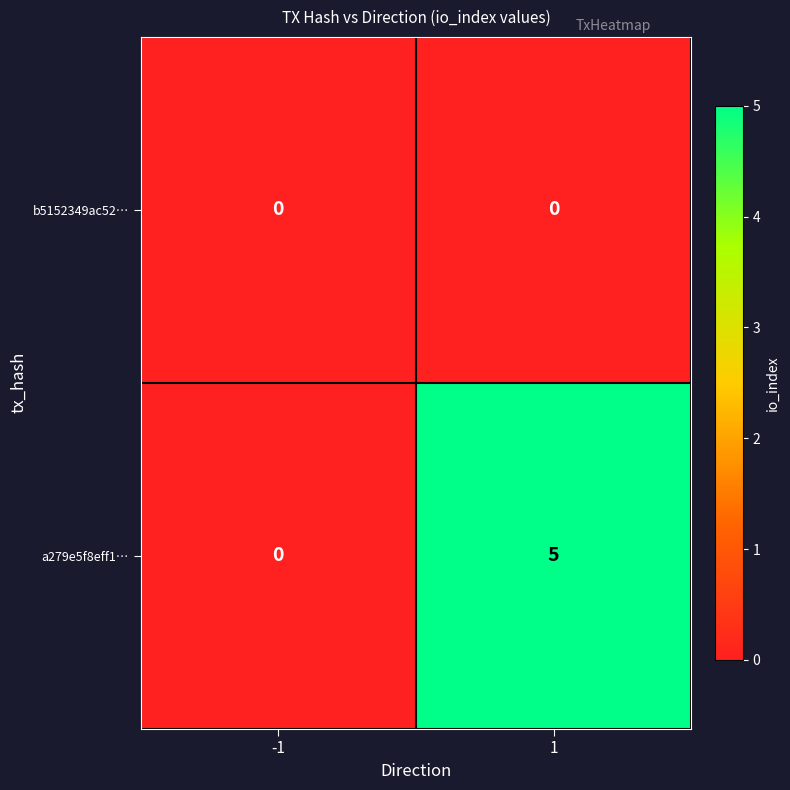

The value of a279e5f8eff1… at -1 is 0. True or false?

True